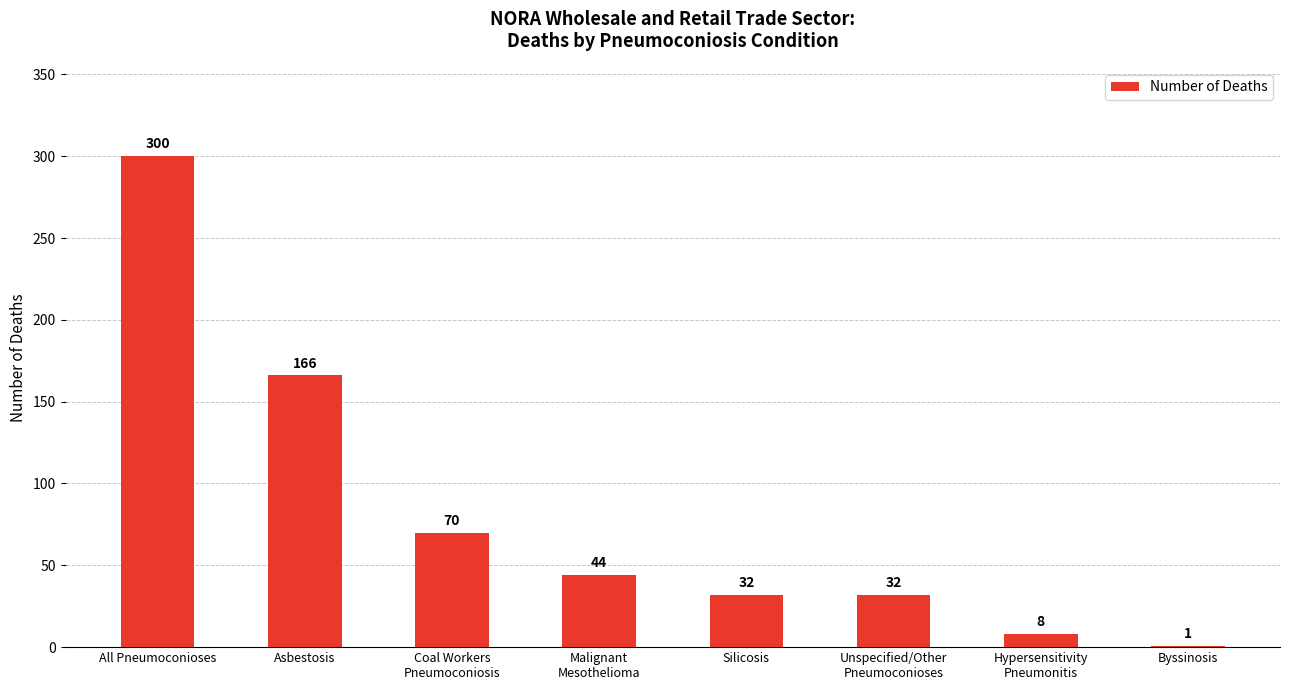

True or false: the data shows 44 at Malignant
Mesothelioma.

True